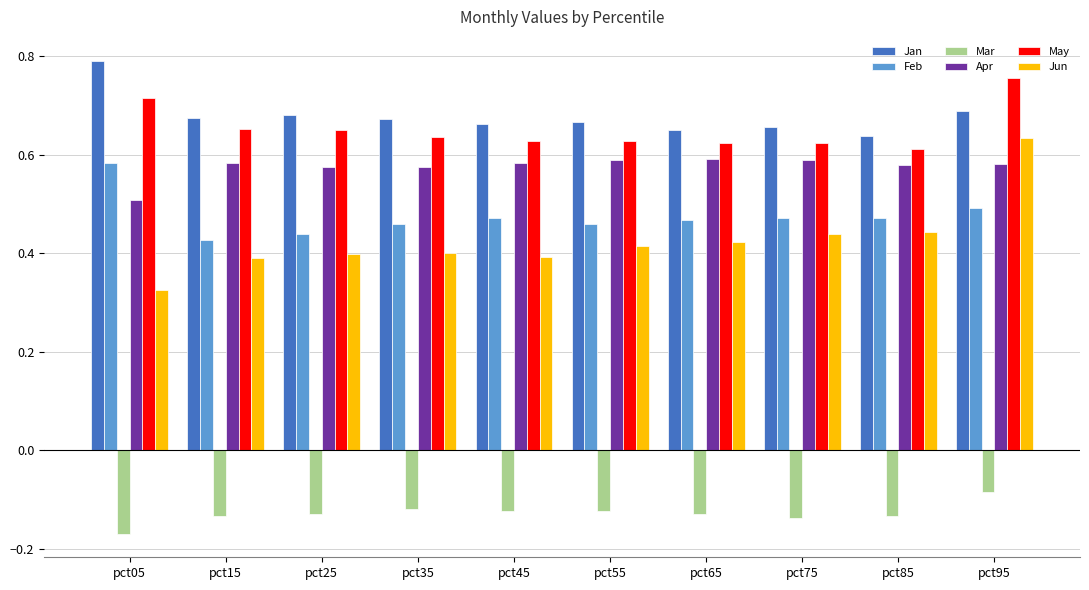

How many distinct data groups are displayed?

6